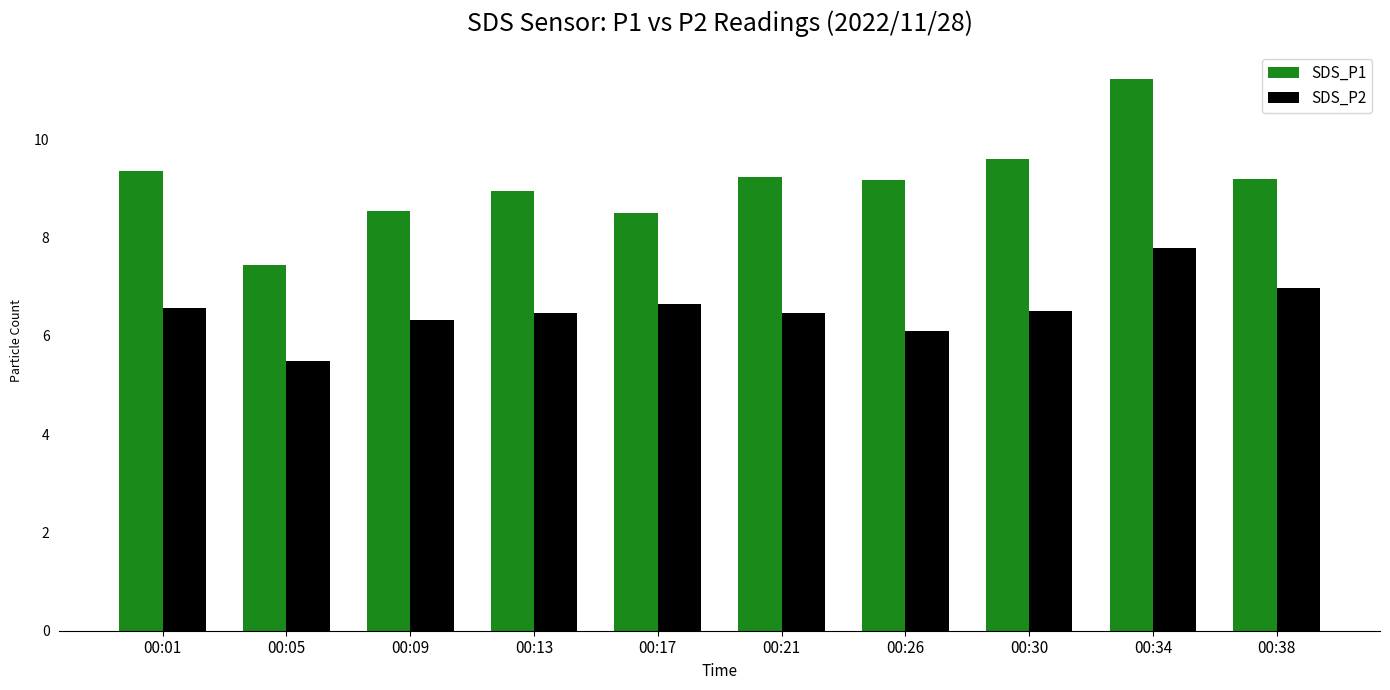

What is the total value across all series at 00:09?

14.9